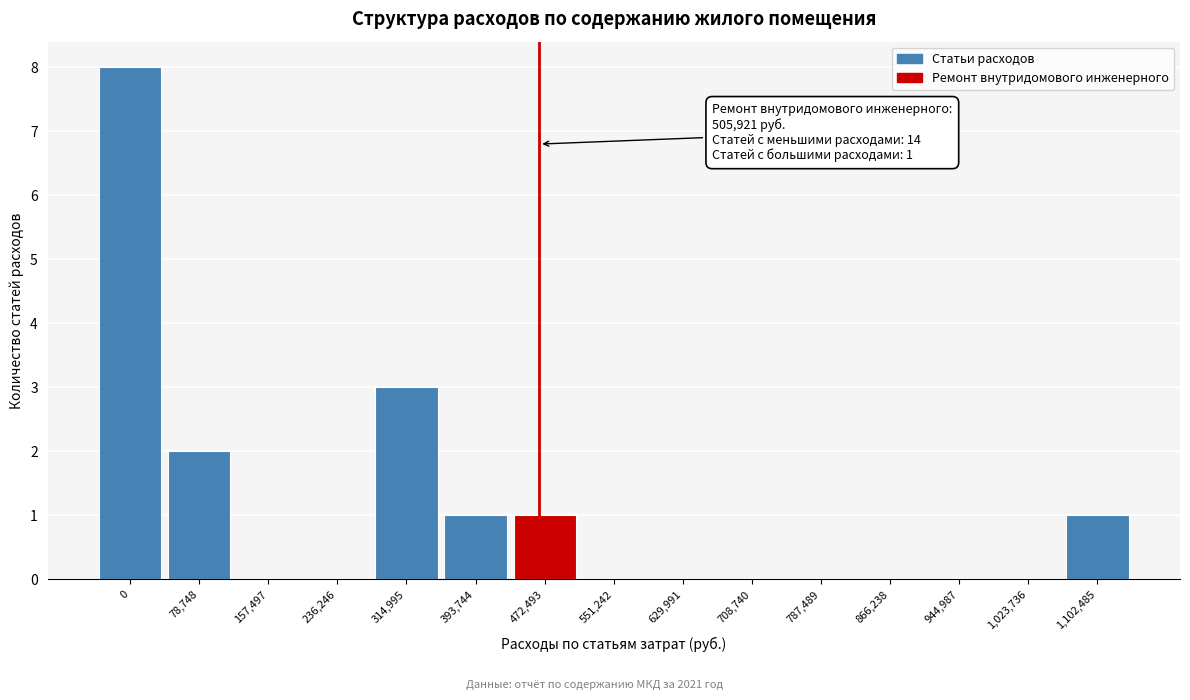

Reading left to right, what are all the values shown in this chart?

0=8	78,748=2	157,497=0	236,246=0	314,995=3	393,744=1	472,493=1	551,242=0	629,991=0	708,740=0	787,489=0	866,238=0	944,987=0	1,023,736=0	1,102,485=1